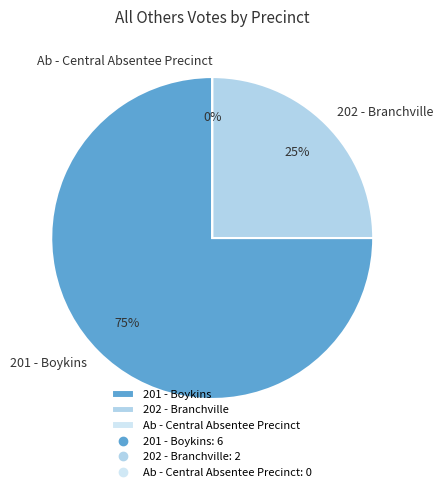

Which category has the biggest portion of the pie?

201 - Boykins